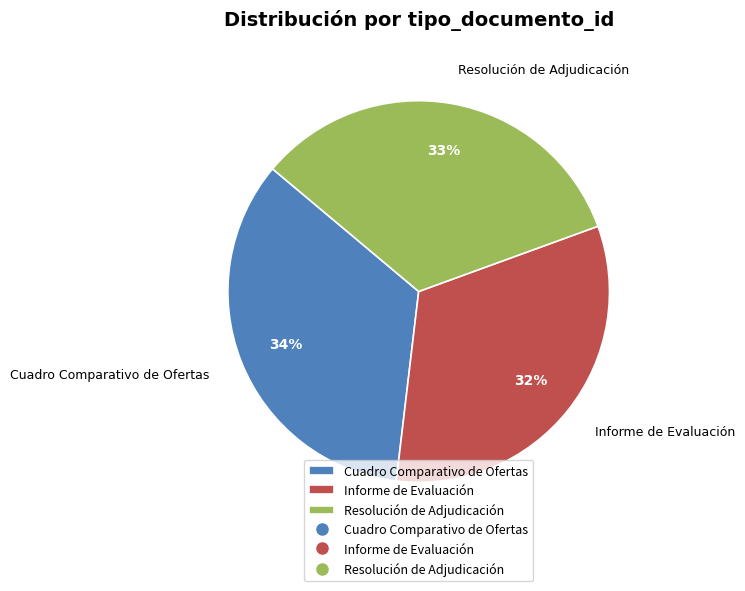

Does Resolución de Adjudicación represent more than half of the total?

No